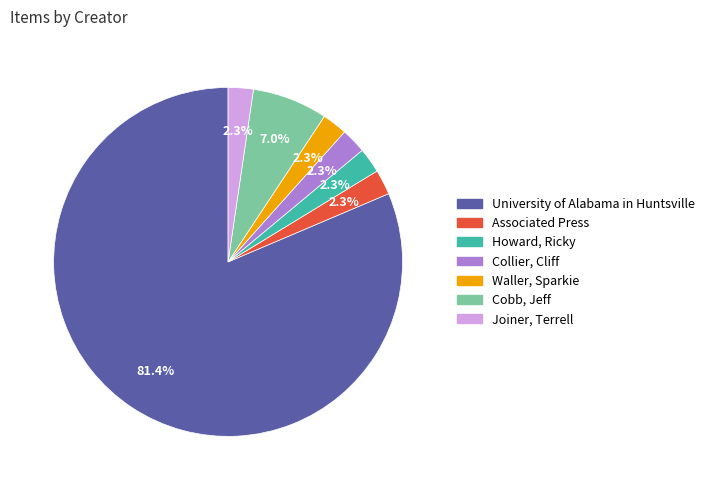

Is there any slice that represents more than half of the pie?

Yes